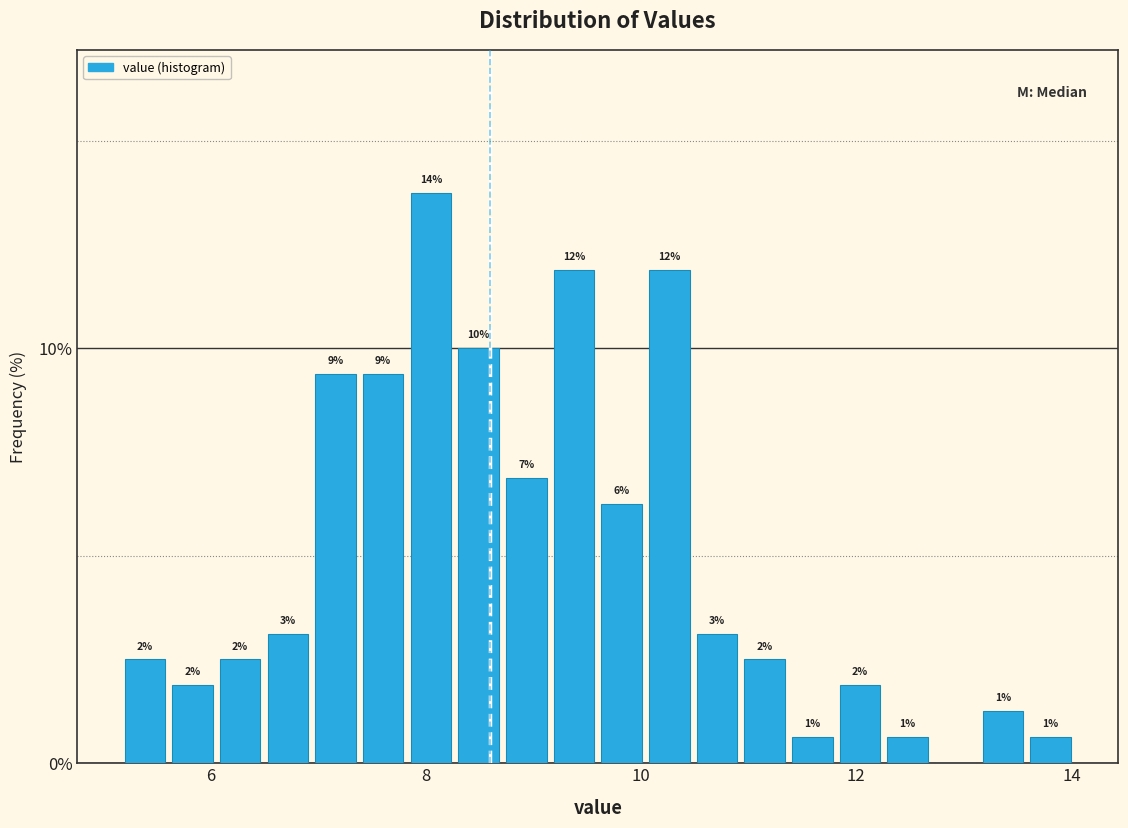

Read against the x-axis, roughly where is the centre of the tallest bar?

8.0